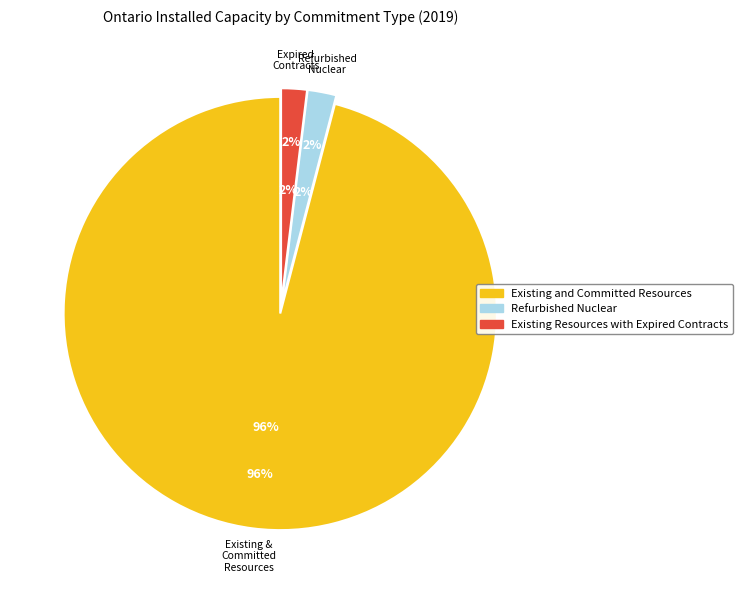

To the nearest percent, what is the average slice percentage?

33%